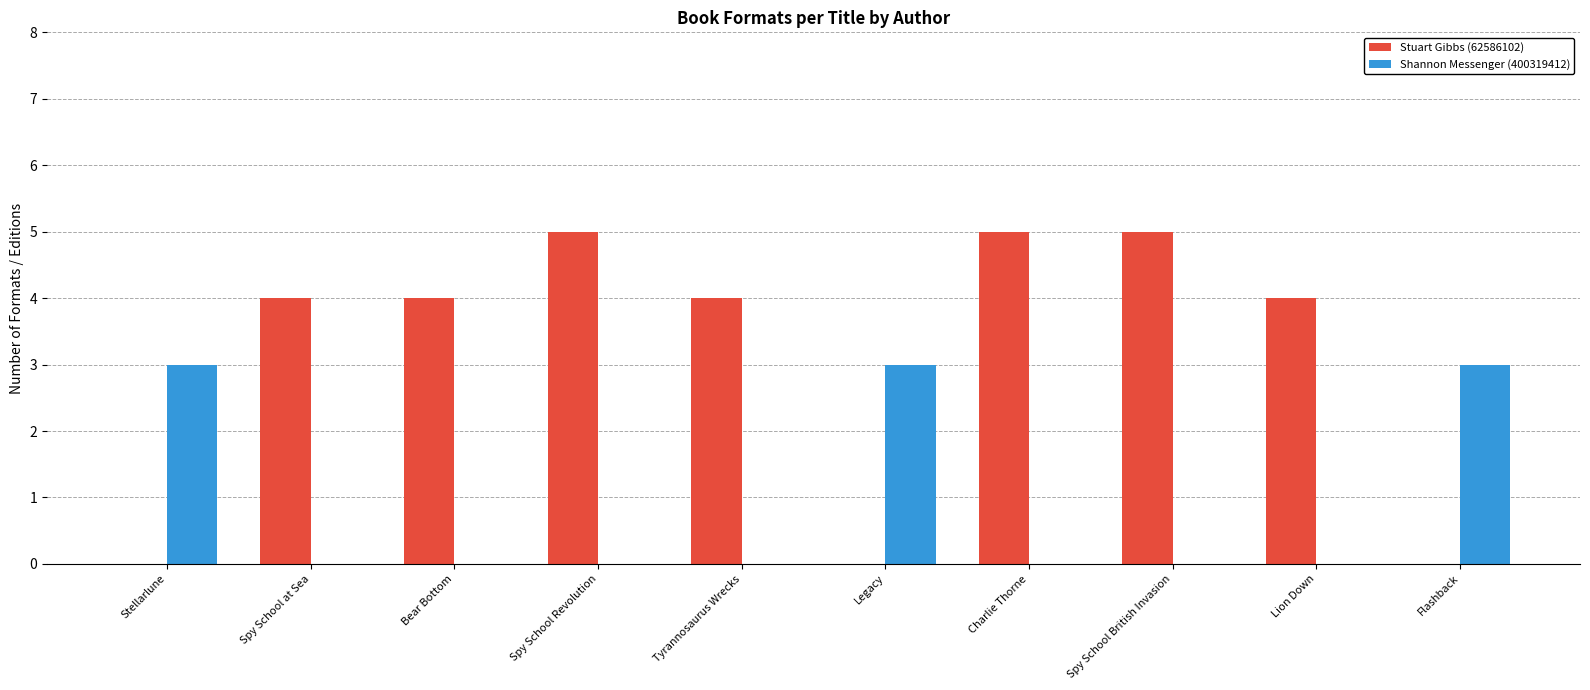

True or false: Shannon Messenger (400319412) has a value of -1 at Lion Down.

False